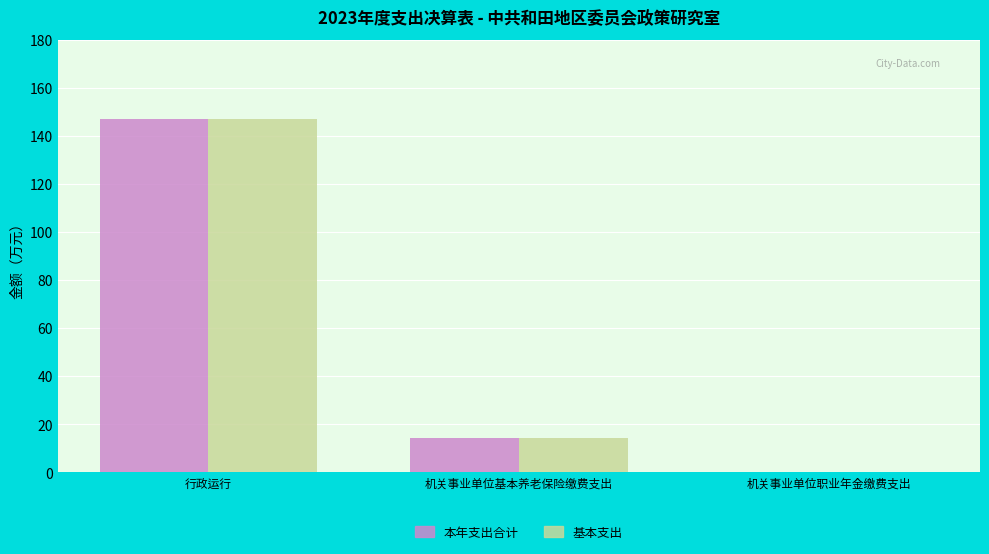

At which category is the sum across all series the highest?

行政运行